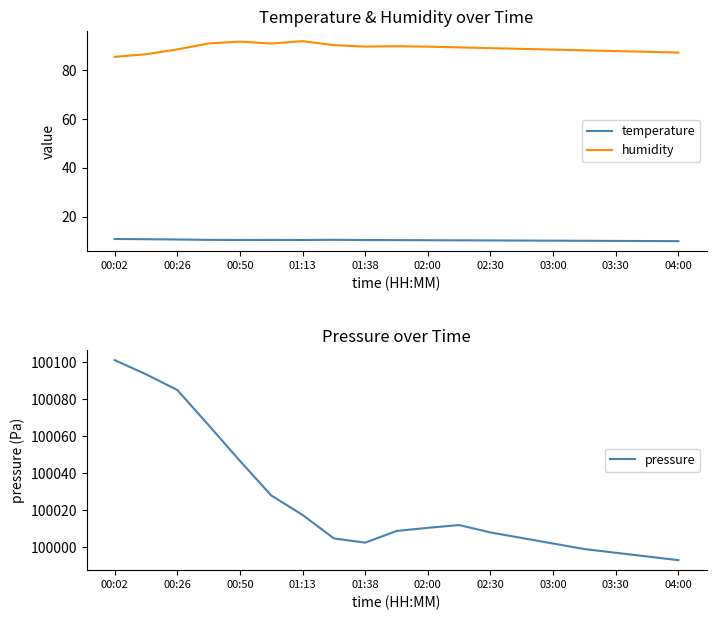

What is the highest value of the temperature series?

10.9